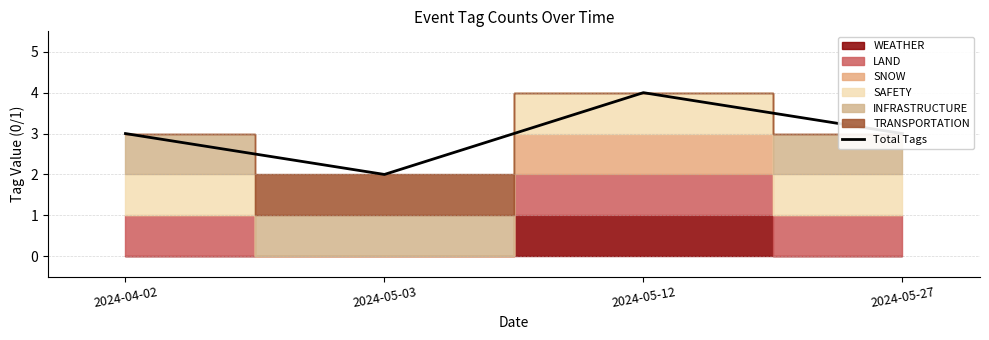

True or false: Total Tags has a value of 3 at 2024-05-27.

True